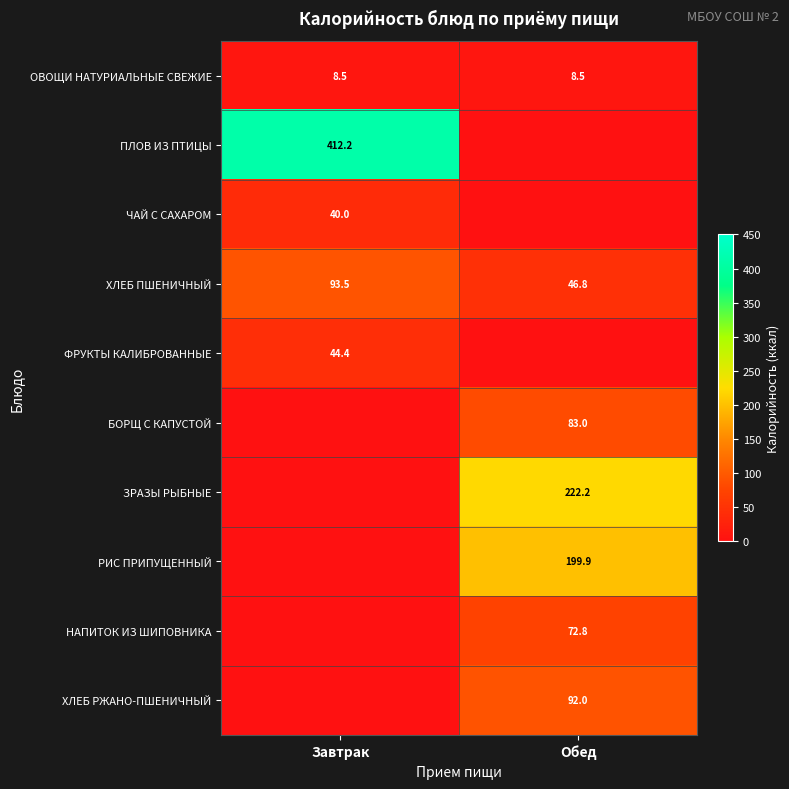

What is the maximum value for ОВОЩИ НАТУРИАЛЬНЫЕ СВЕЖИЕ?

8.5